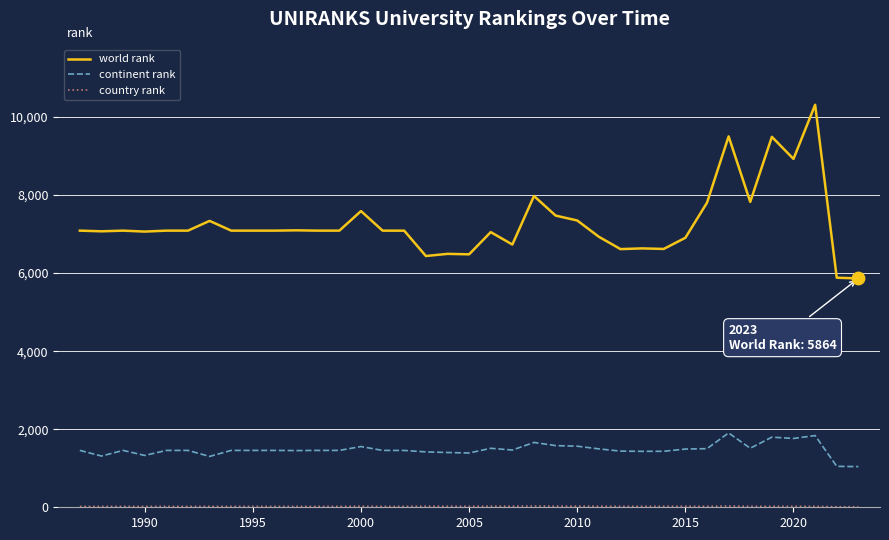

Which series has the largest total across all categories?

world rank